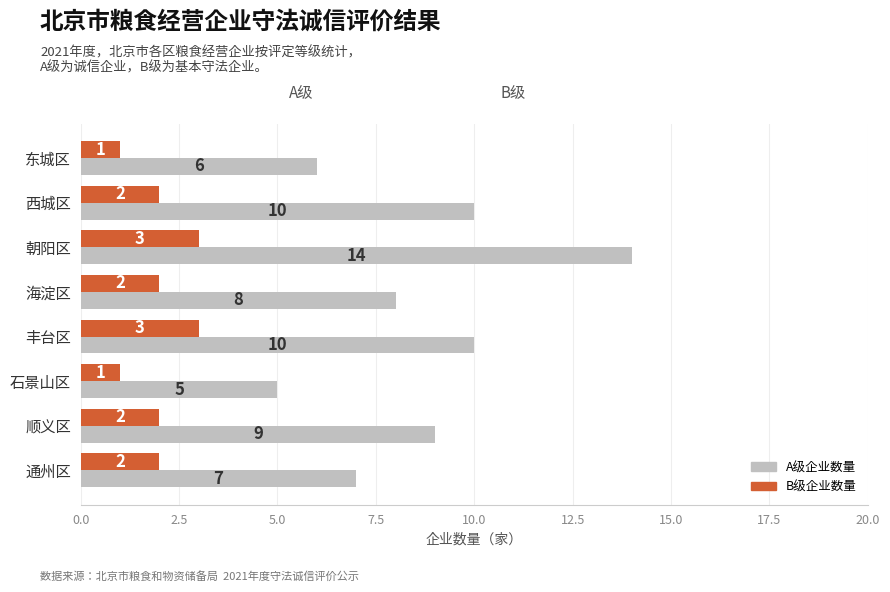

At how many categories does at least one series exceed 3?

8